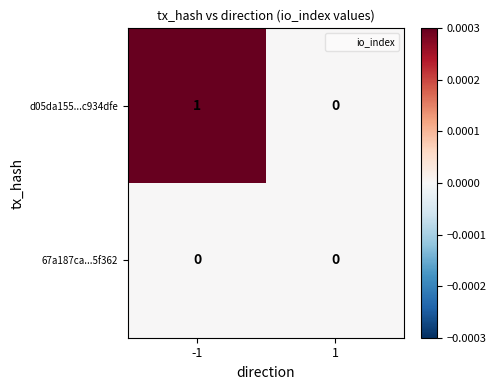

How many positive values does the d05da155...c934dfe series have?

1